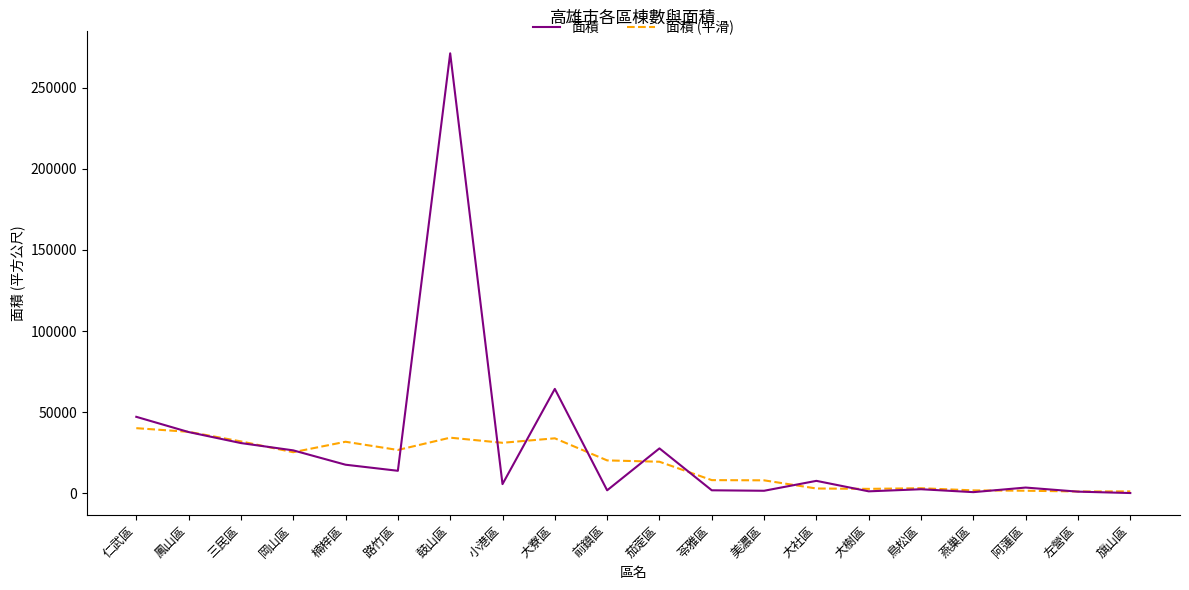

At which label does 面積 (平滑) first exceed 20361?

仁武區